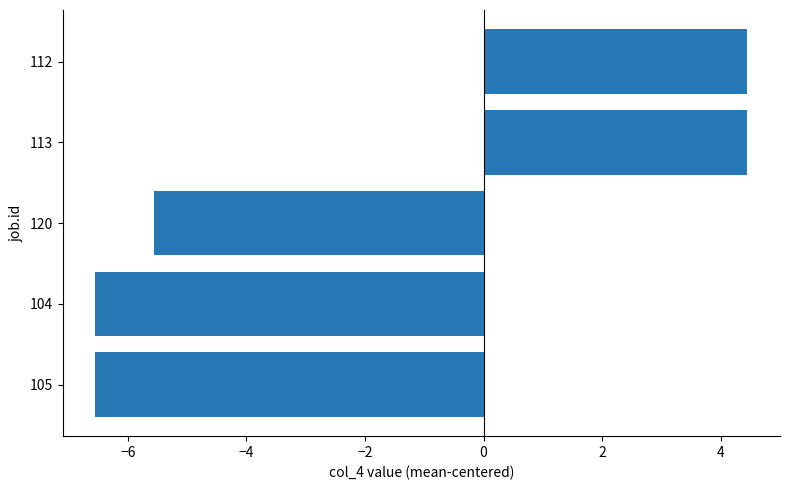

True or false: the data shows -8.1 at 120.

False